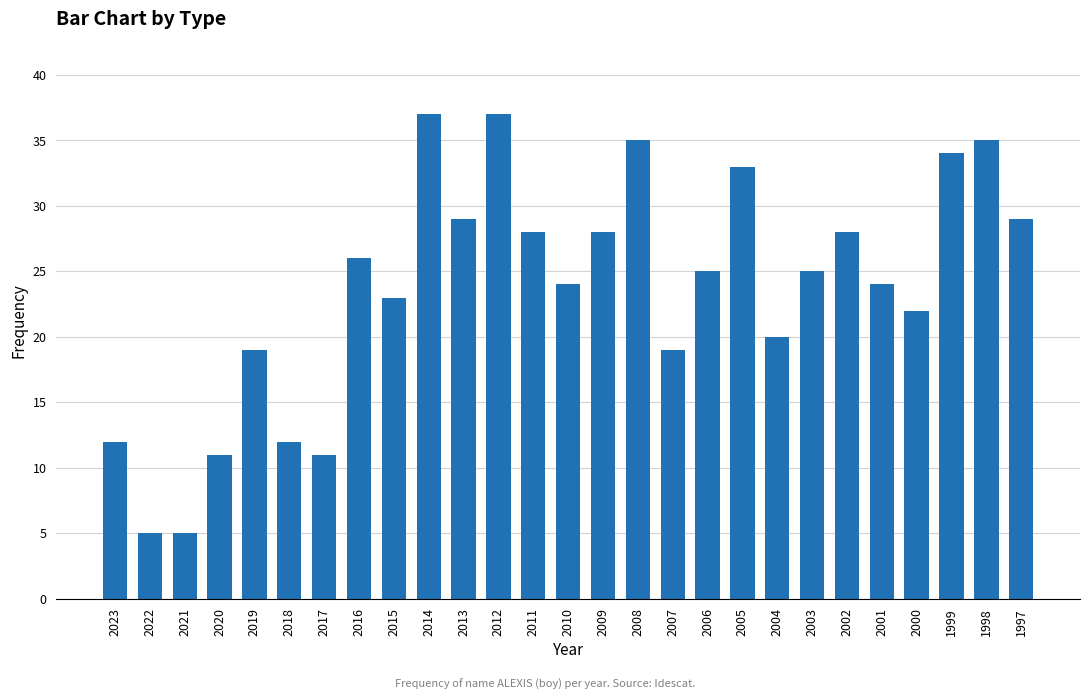

Are the bars grouped side by side (vs. stacked)?

No